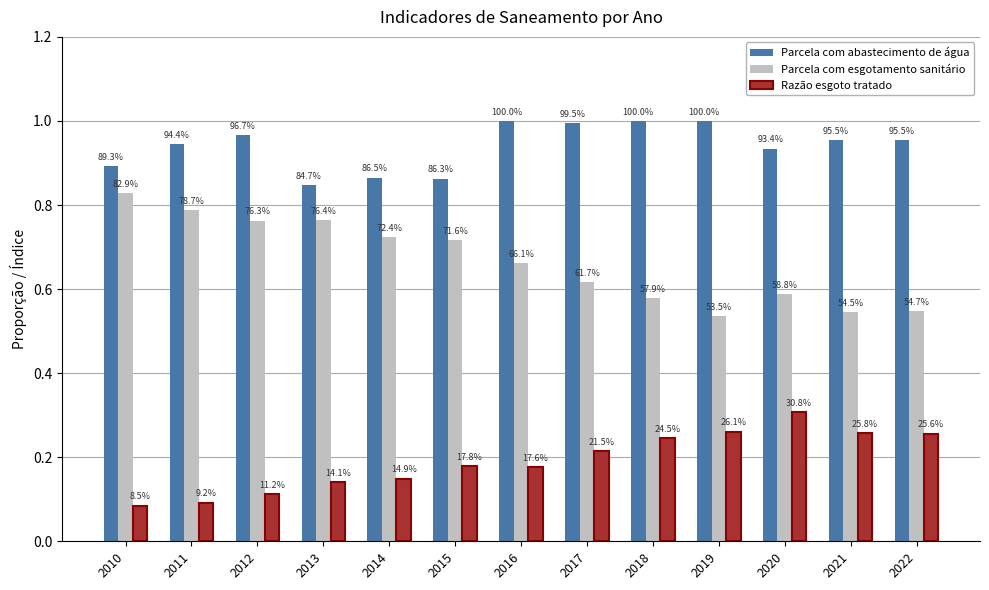

Reading right to left, what are all the values shown in this chart?

Parcela com abastecimento de água: 2022=1.0	2021=1.0	2020=0.9	2019=1.0	2018=1.0	2017=1.0	2016=1.0	2015=0.9	2014=0.9	2013=0.8	2012=1.0	2011=0.9	2010=0.9
Parcela com esgotamento sanitário: 2022=0.5	2021=0.5	2020=0.6	2019=0.5	2018=0.6	2017=0.6	2016=0.7	2015=0.7	2014=0.7	2013=0.8	2012=0.8	2011=0.8	2010=0.8
Razão esgoto tratado: 2022=0.3	2021=0.3	2020=0.3	2019=0.3	2018=0.2	2017=0.2	2016=0.2	2015=0.2	2014=0.1	2013=0.1	2012=0.1	2011=0.1	2010=0.1